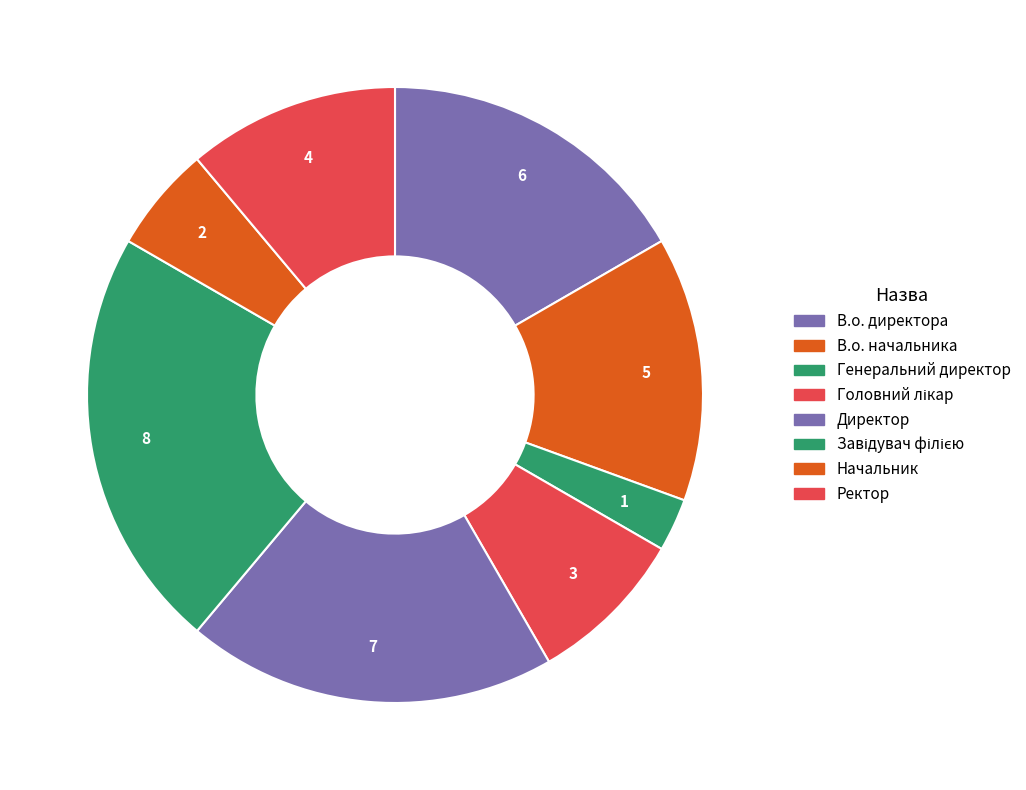

Is it true that Ректор is 11% of the pie?

True